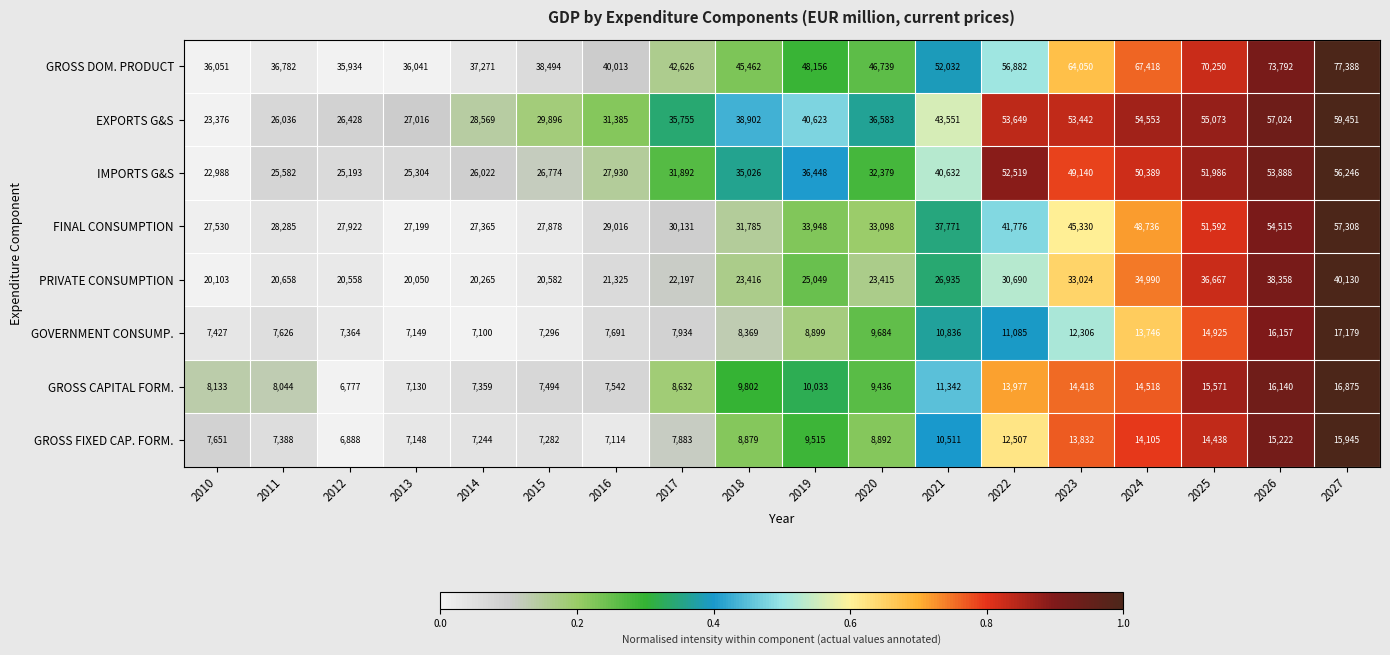

At how many categories does at least one series exceed 53964?

6